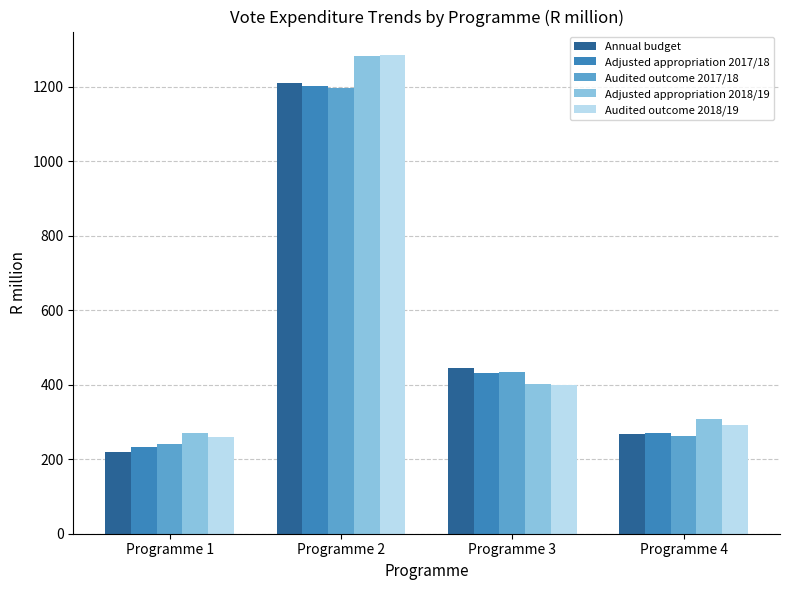

What is the difference between the maximum and minimum values in the Audited outcome 2018/19 series?

1023.2